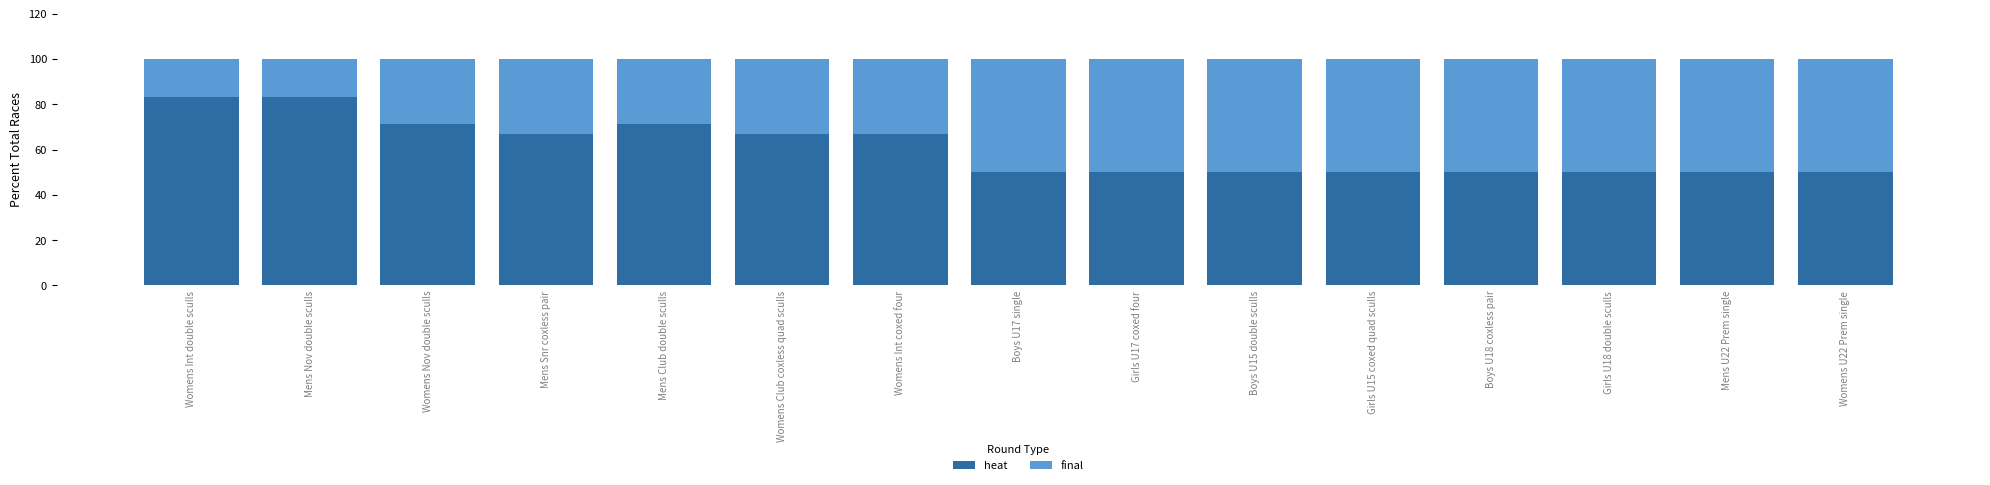

What is the sum of all heat values?

909.5